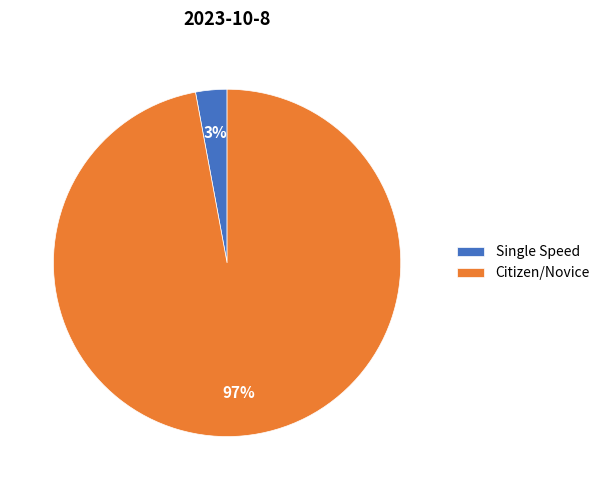

To the nearest percent, what is the combined percentage of Citizen/Novice and Single Speed?

100%